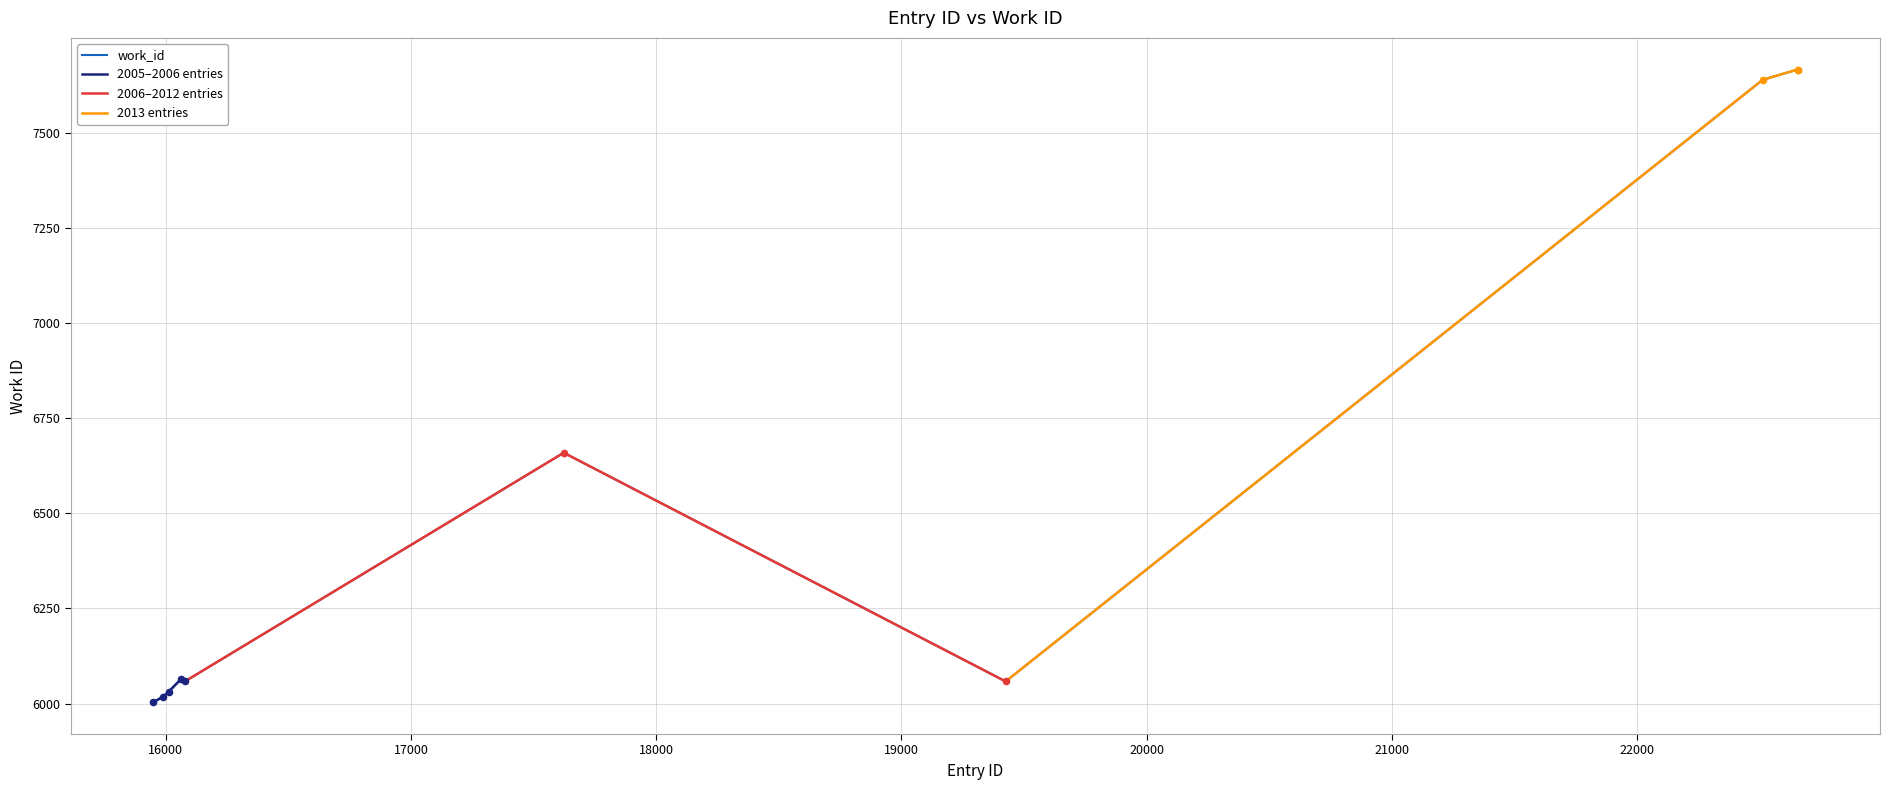

Between 16012 and 17623, which is larger?

17623